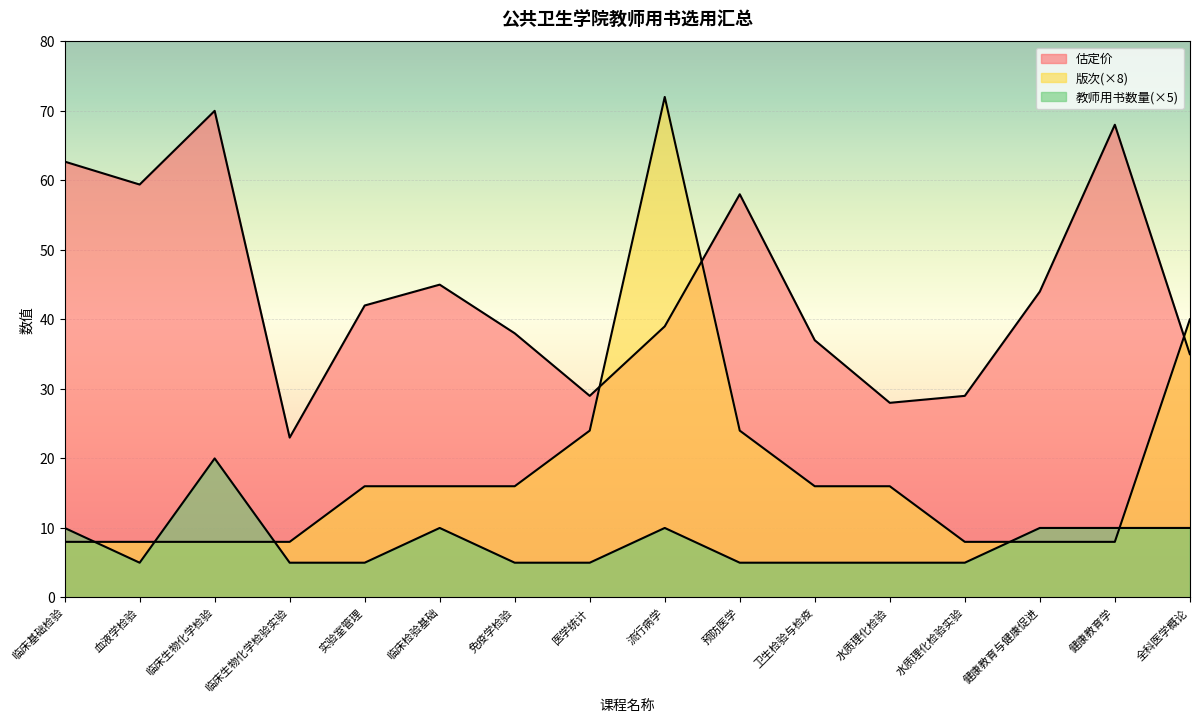

List the series in order of their peak value, lowest first.

教师用书数量, 估定价, 版次